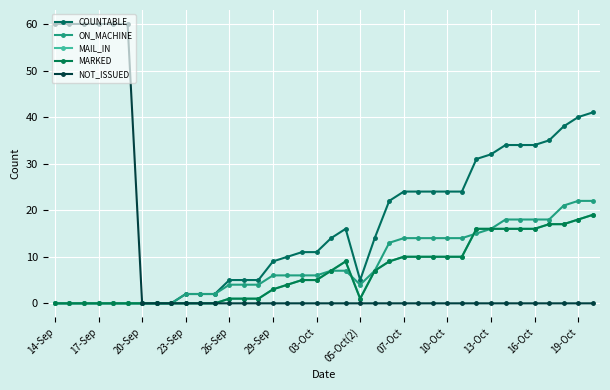

What is the difference between the maximum and second lowest values in the MARKED series?

19